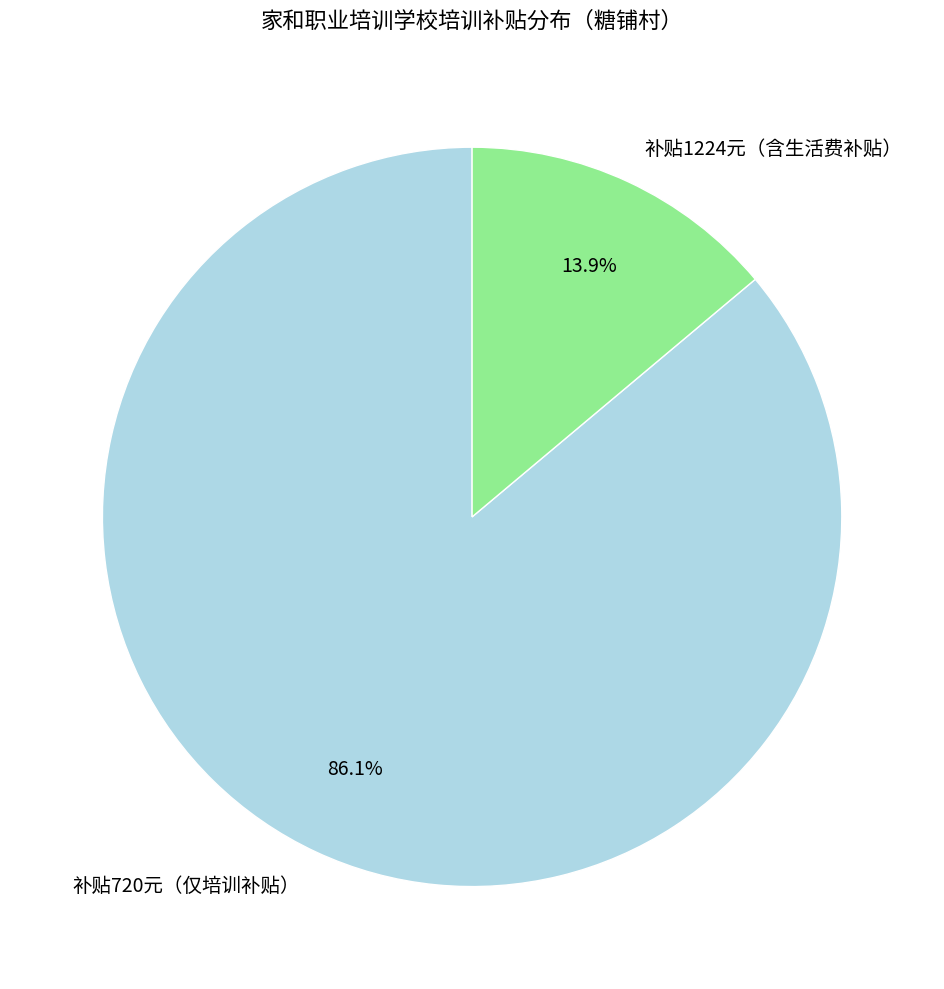

Do 补贴720元（仅培训补贴） and 补贴1224元（含生活费补贴） together represent more than half of the pie?

Yes